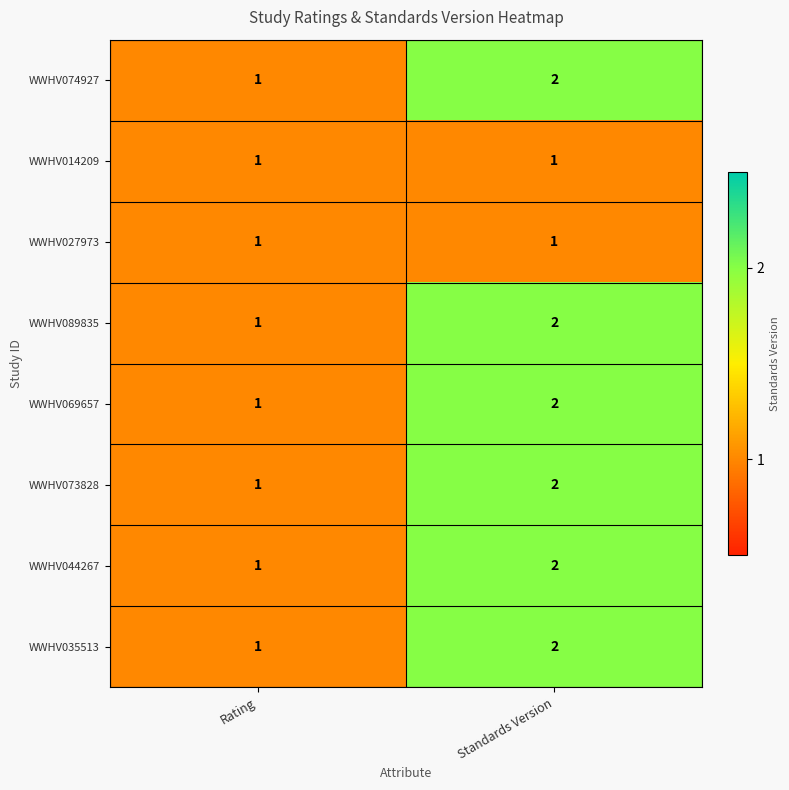

How many categories are shown in the chart?

2